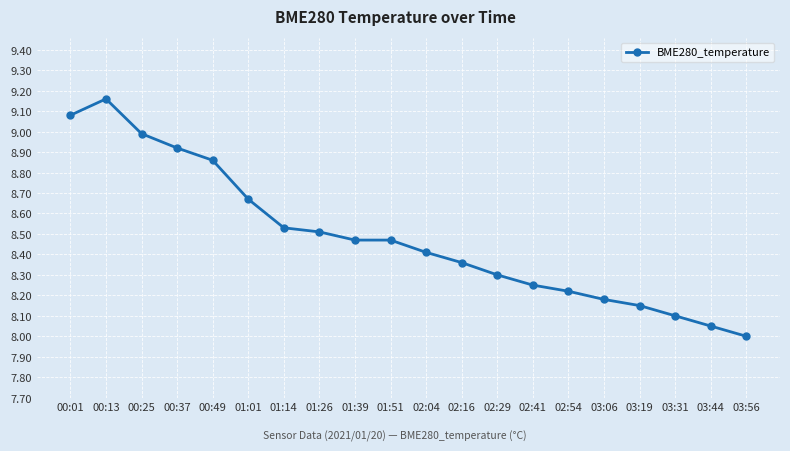

The value at 01:26 is 8.5. True or false?

True